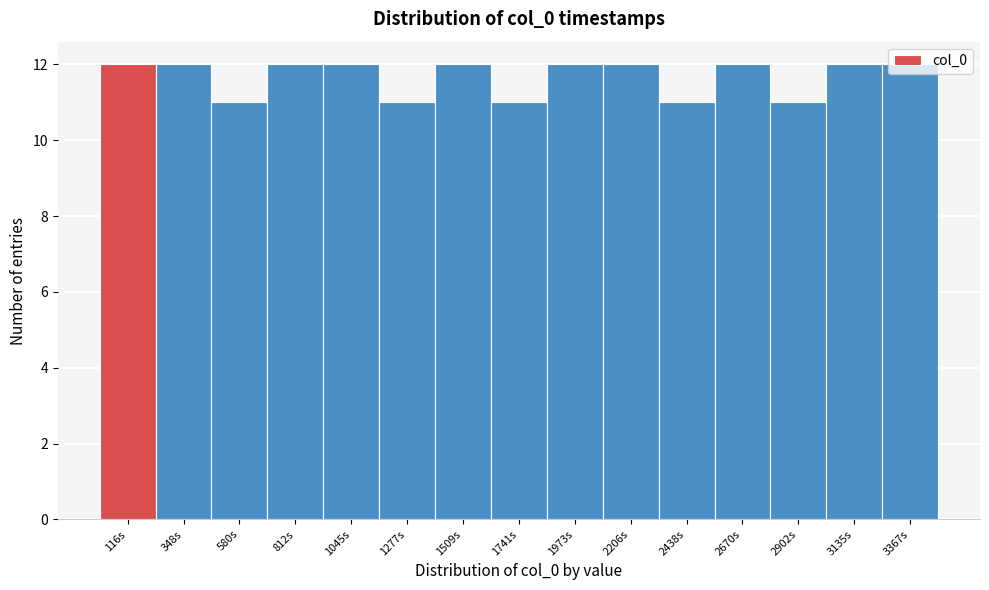

What is the height of the bar covering 1150 to 1400 on the x-axis? Neither the bar edges nor the heights are printed on the chart, so give them approximately, as read against the axes.

11